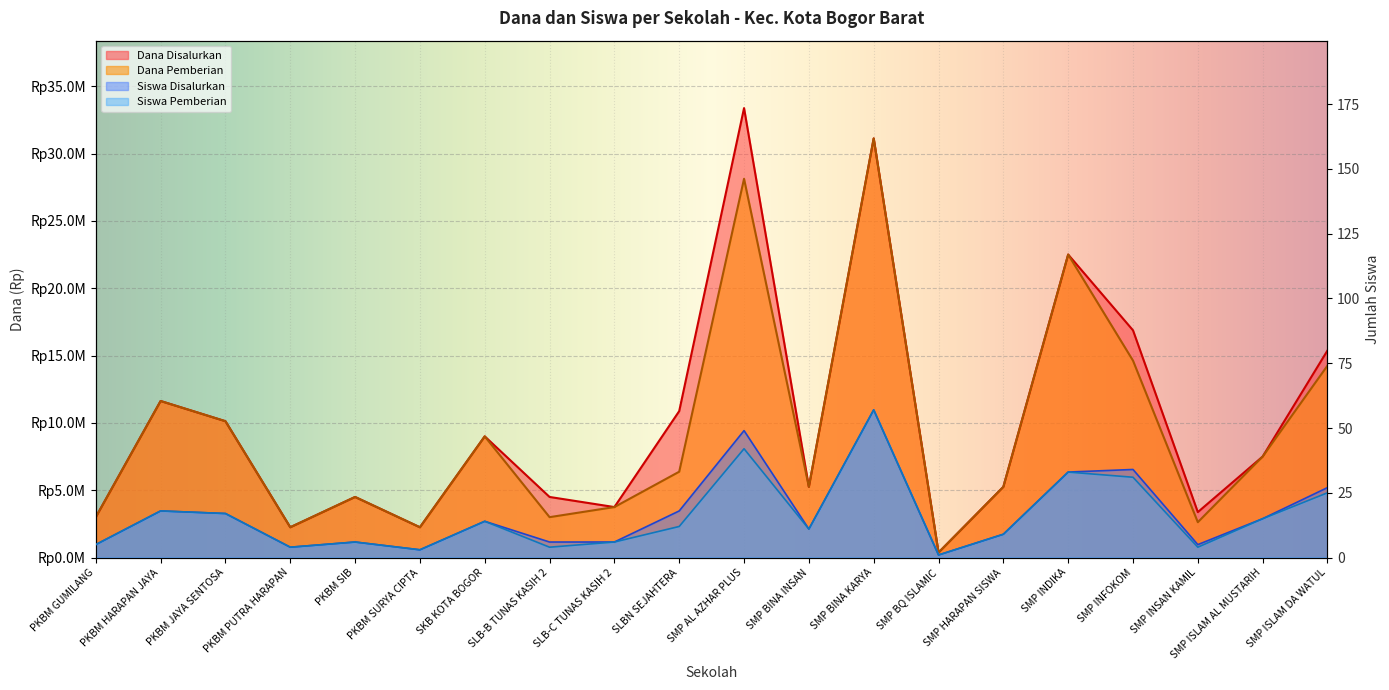

At which label does Siswa Disalurkan first exceed 14?

PKBM HARAPAN JAYA